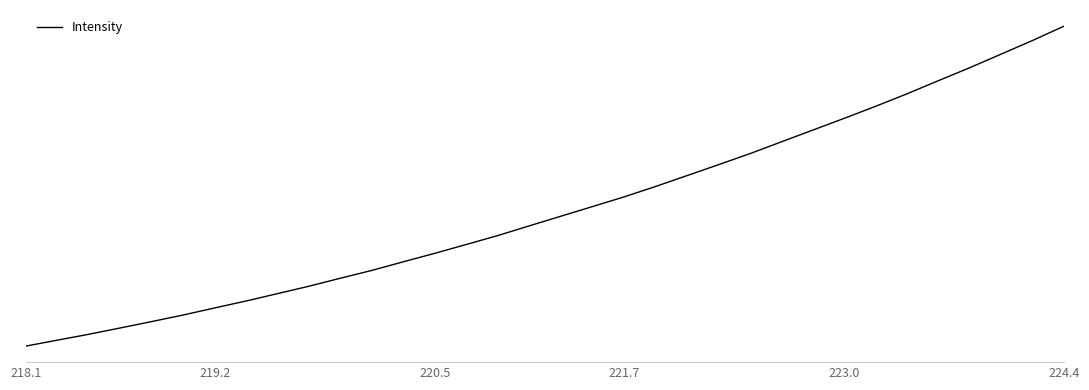

Is this an area chart (filled region under the line)?

No